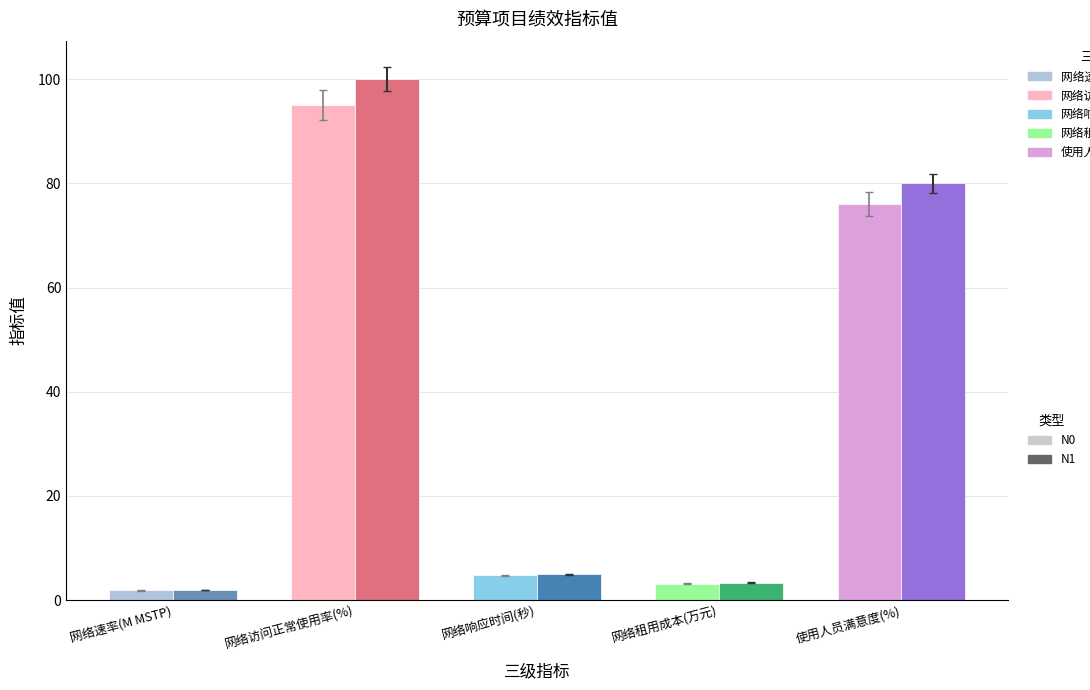

What is the difference between the values at 使用人员满意度(%) and 网络速率(M MSTP)?

78.0